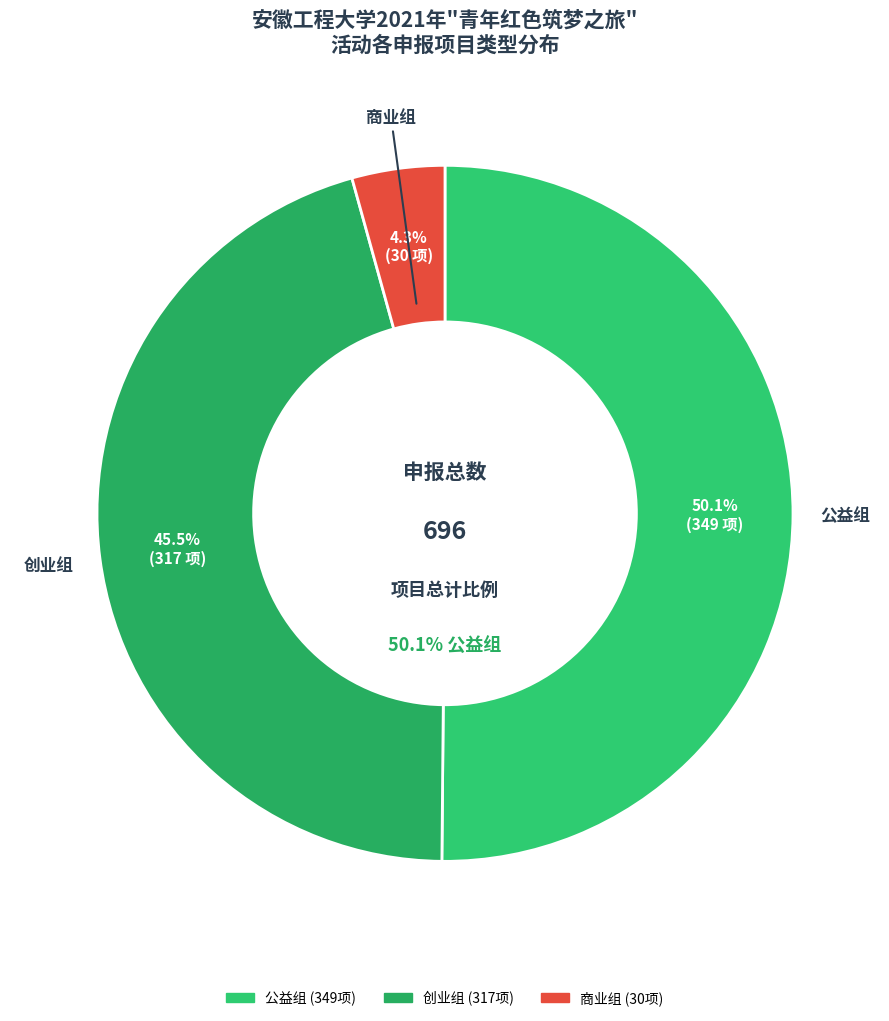

Which slice is the smallest?

商业组